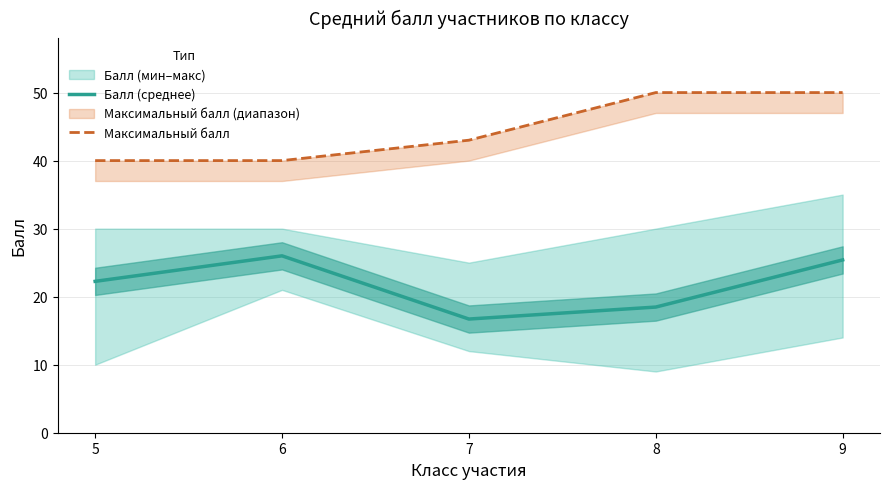

True or false: Максимальный балл and Балл (среднее) intersect in this chart.

False